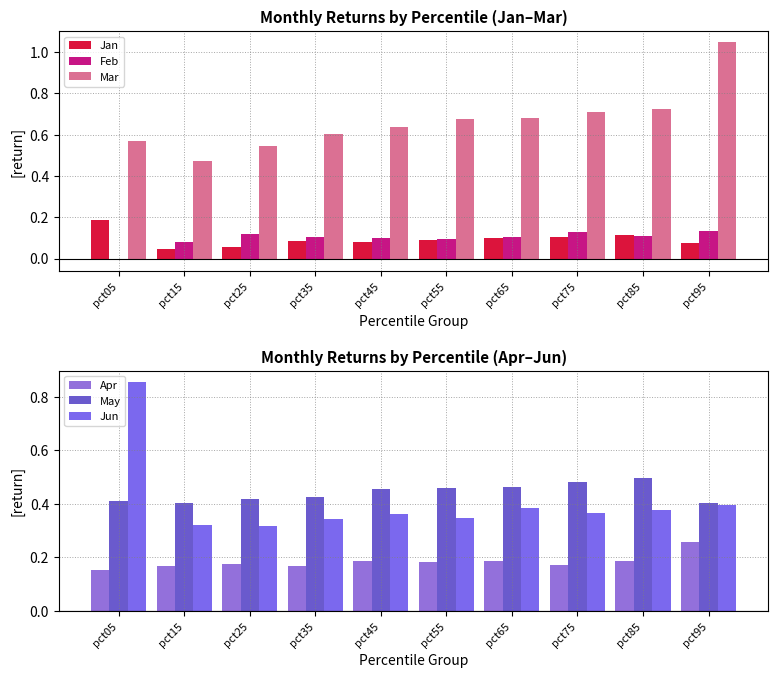

Rank the series by their maximum value, from lowest to highest.

Feb, Jan, Apr, May, Jun, Mar